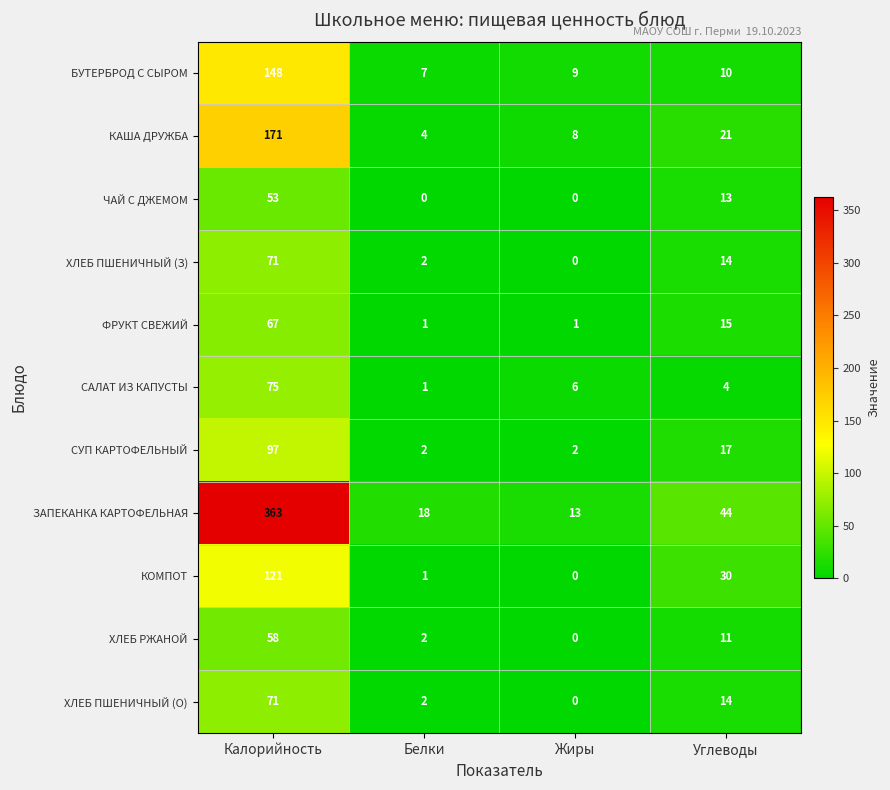

What is the difference between the maximum and minimum values in the ХЛЕБ ПШЕНИЧНЫЙ (З) series?

71